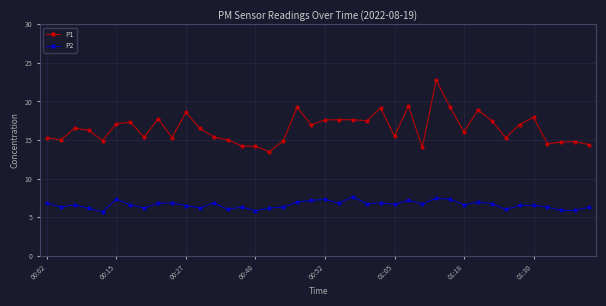

Which series has the largest total across all categories?

P1